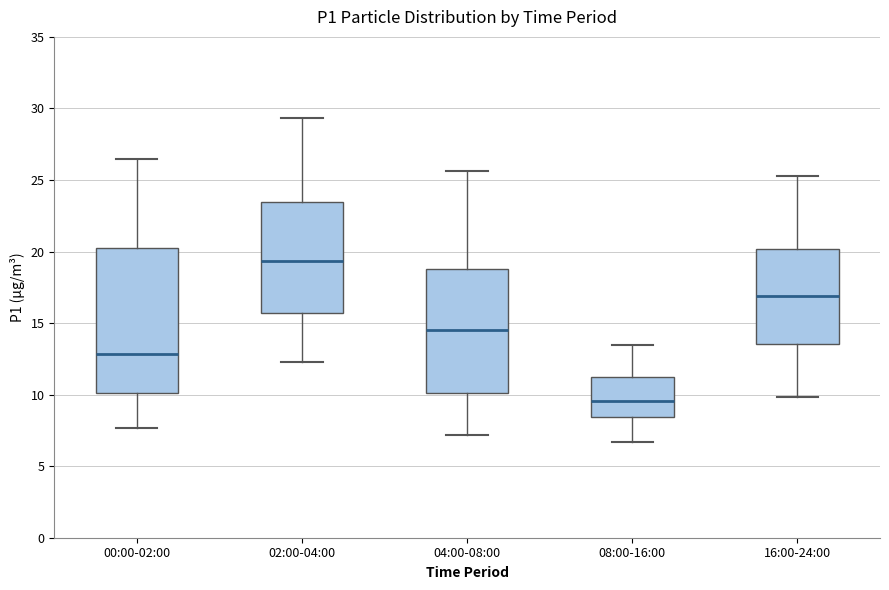

Reading left to right, transcribe this box plot: for each box, give where its median line is, the range the box spans, and where its two whiskers end, as read against the y-axis. The values are not printed on the chart, so give them approximately, as read against the axis.

00:00-02:00: median 13.0, box 10.0 to 20.0, whiskers 7.5 to 26.5
02:00-04:00: median 19.5, box 15.5 to 23.5, whiskers 12.5 to 29.5
04:00-08:00: median 14.5, box 10.0 to 19.0, whiskers 7.0 to 25.5
08:00-16:00: median 9.5, box 8.5 to 11.5, whiskers 6.5 to 13.5
16:00-24:00: median 17.0, box 13.5 to 20.0, whiskers 10.0 to 25.5